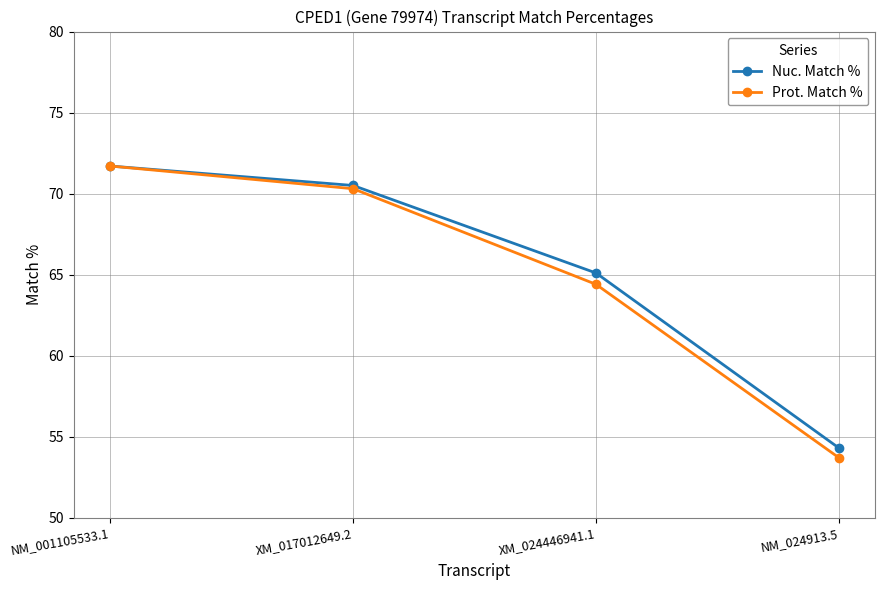

Which series changed the most between XM_024446941.1 and NM_024913.5?

Nuc. Match %